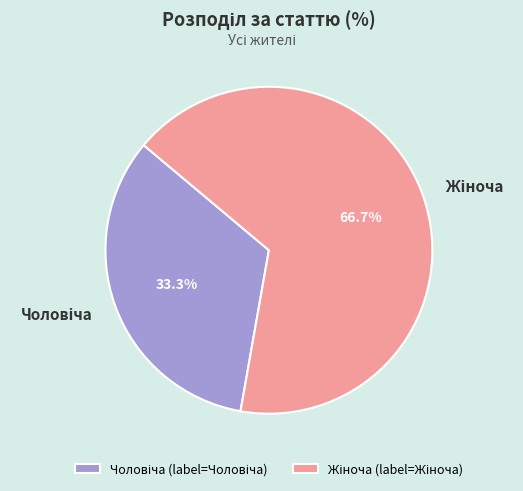

Is there a majority slice in this chart?

Yes